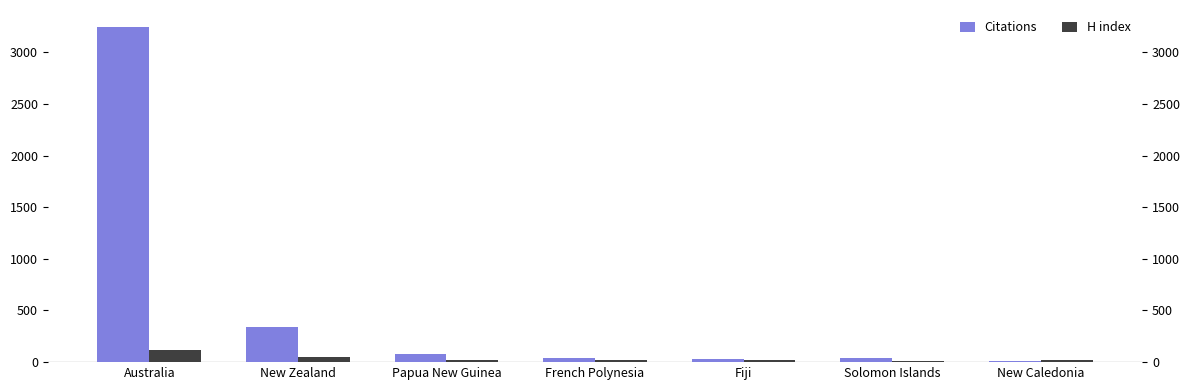

What is the difference between the second highest and second lowest values in the H index series?

31